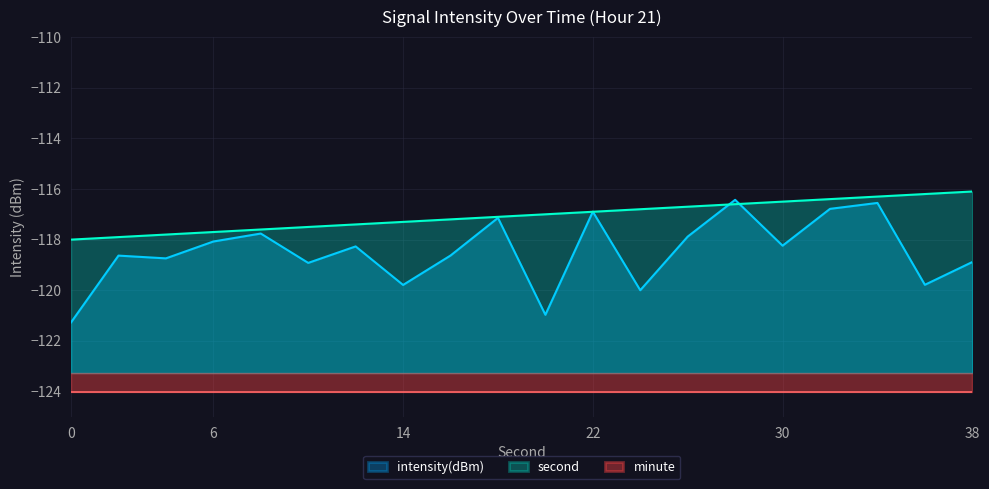

Between which two adjacent categories do intensity(dBm) and second first intersect?

20 and 22